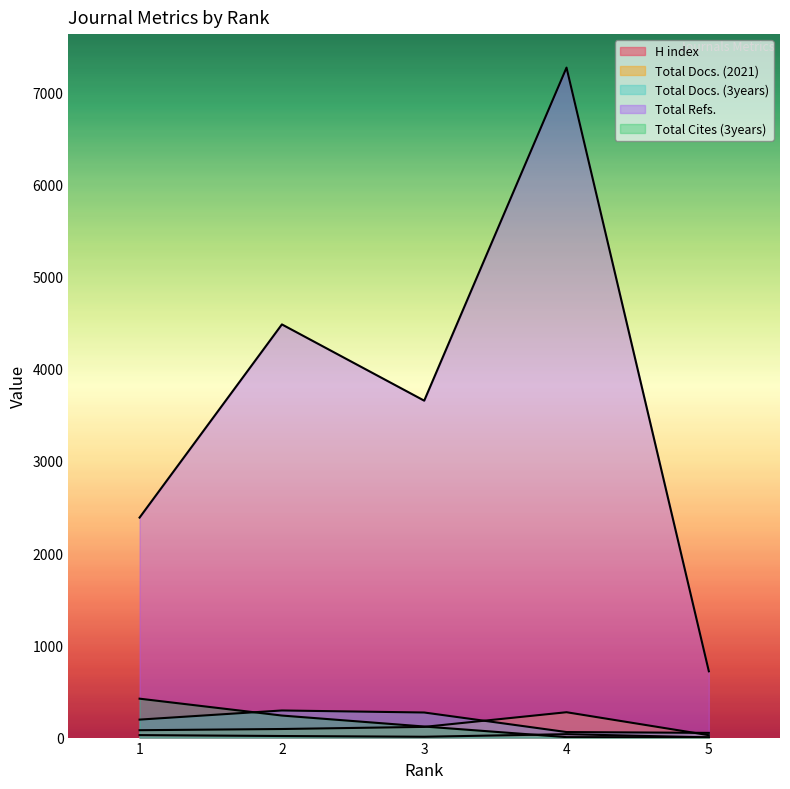

How many data points in Total Docs. (3years) are less than 195?

2